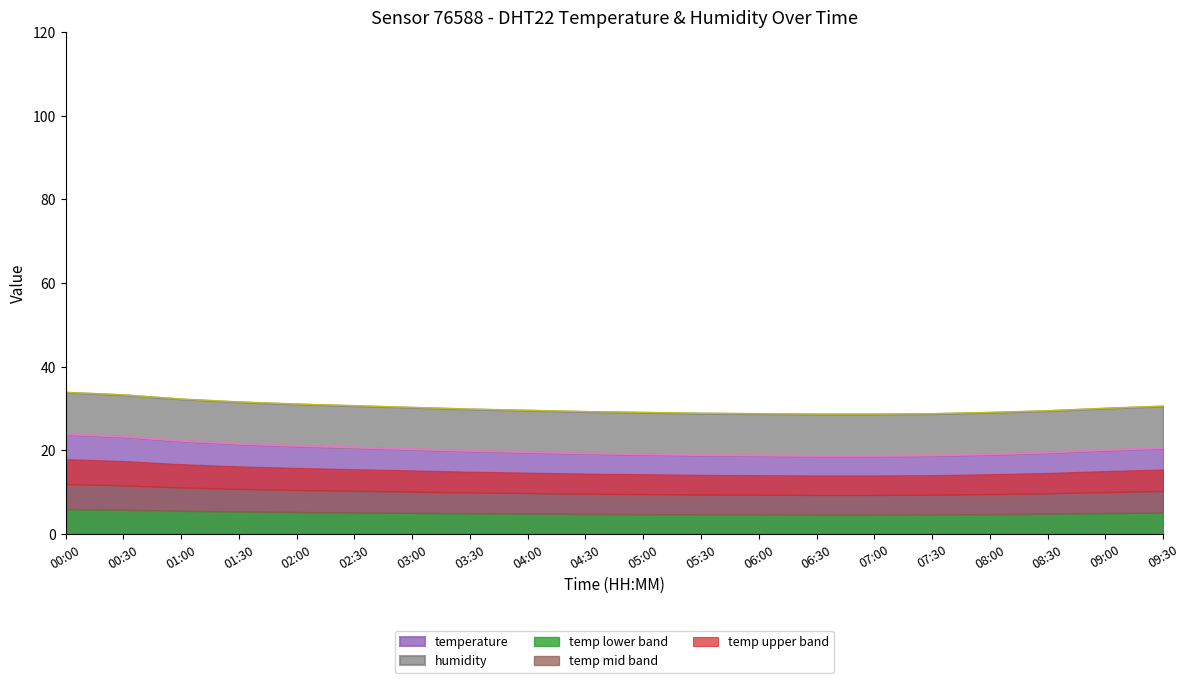

What is the sum of the values at 03:30 and 04:00?

59.5